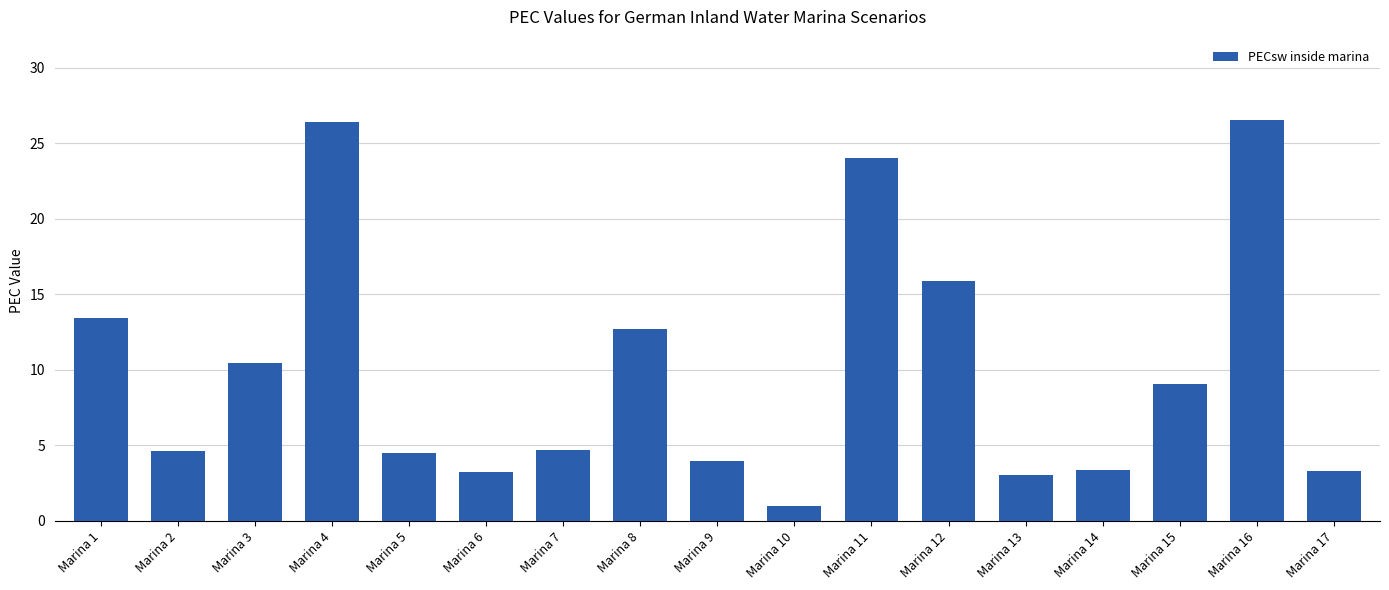

What is the value of the 5th bar from the left?

4.5